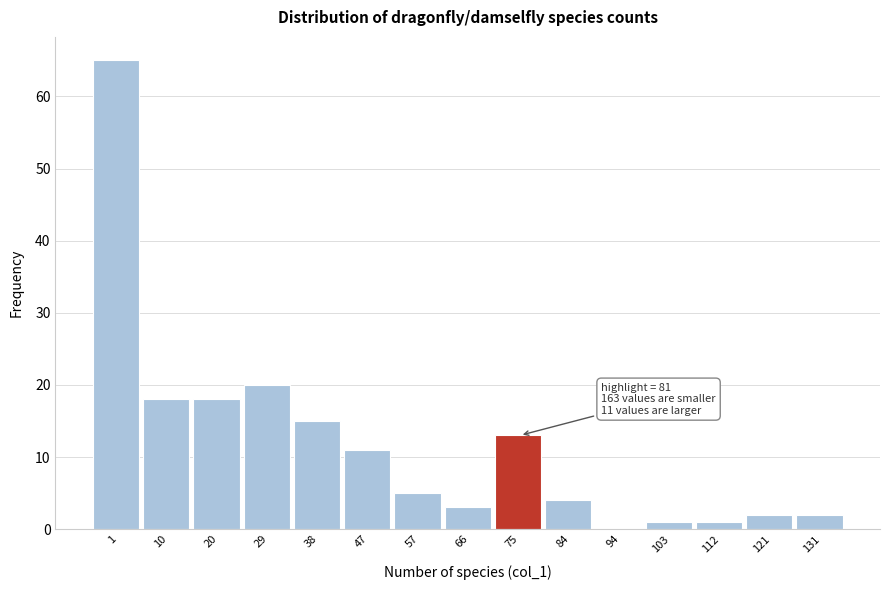

Reading left to right, what are all the values shown in this chart?

1=65	10=18	20=18	29=20	38=15	47=11	57=5	66=3	75=13	84=4	94=0	103=1	112=1	121=2	131=2